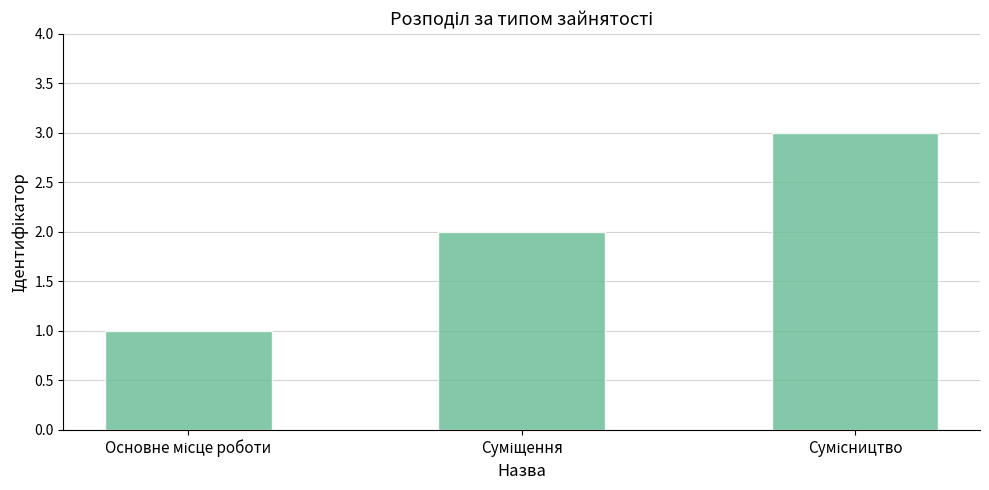

What is the greatest value displayed?

3